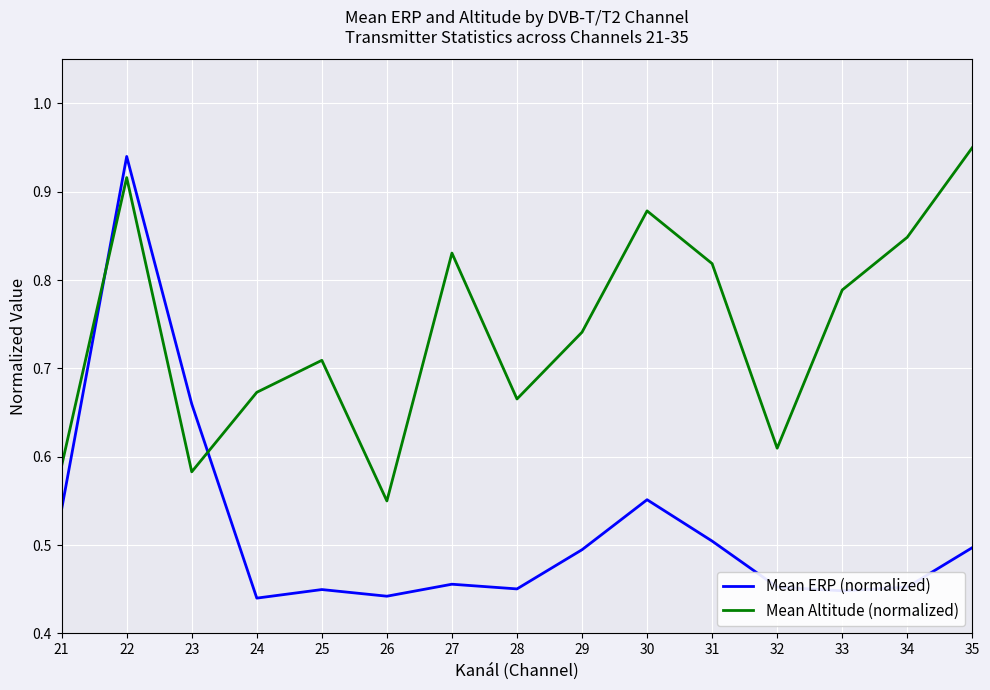

Is it true that Mean ERP (normalized) equals 0.2 at 34?

False